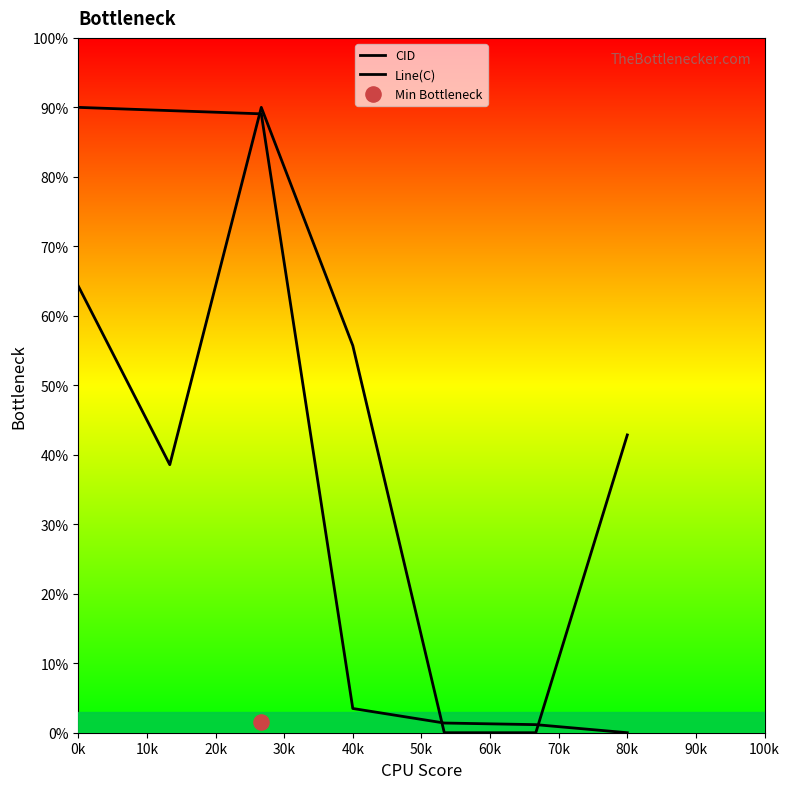

What are all the series names shown in the legend?

CID, Line(C)